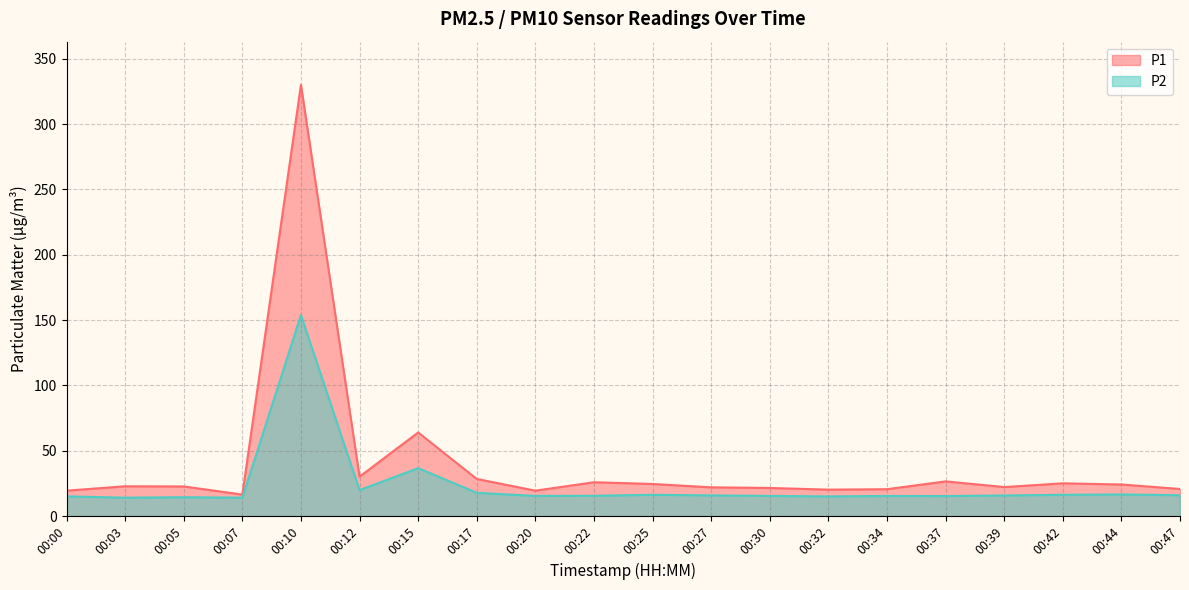

True or false: P1 has a value of 21.5 at 00:30.

True